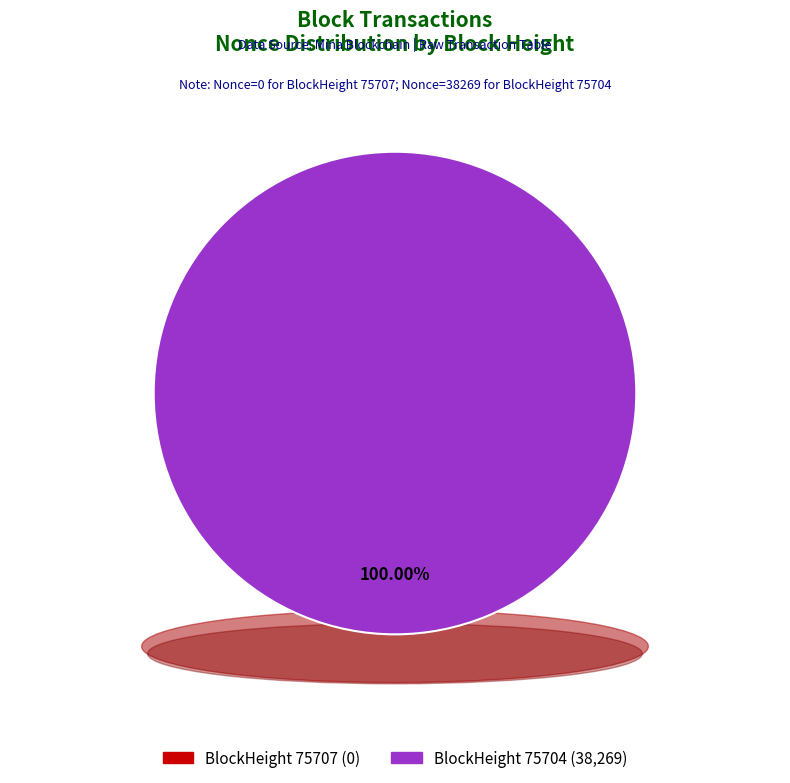

Rank the categories by value from highest to lowest.

75704, 75707